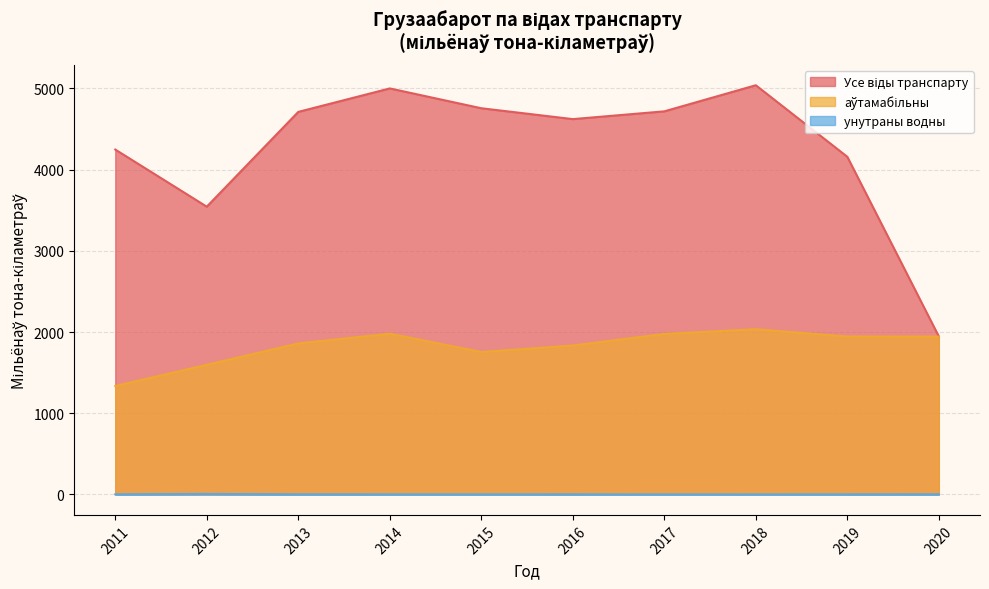

What is the difference between the maximum and minimum values in the аўтамабільны series?

699.2